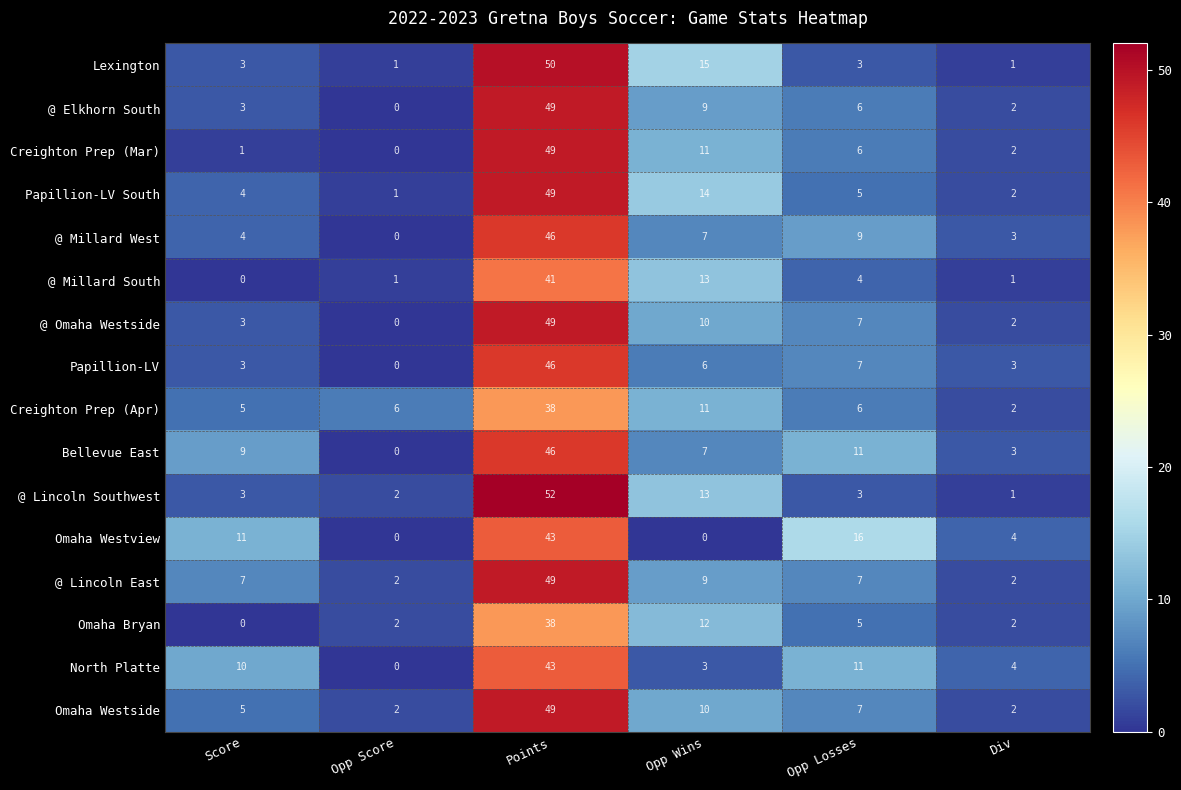

Read the Creighton Prep (Apr) value at Points.

38